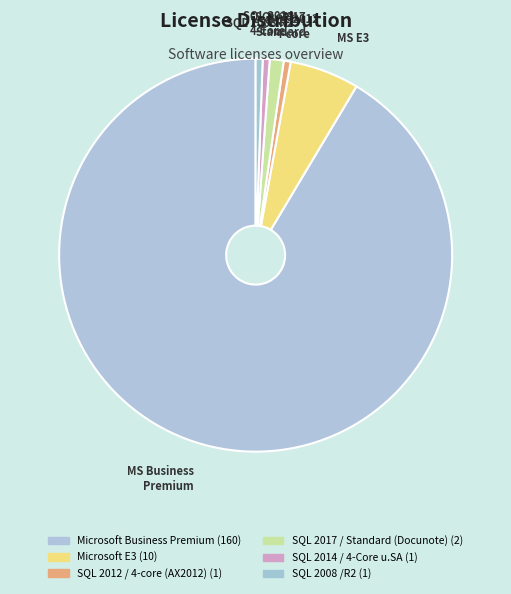

What is the largest slice in the pie chart?

Microsoft Business Premium